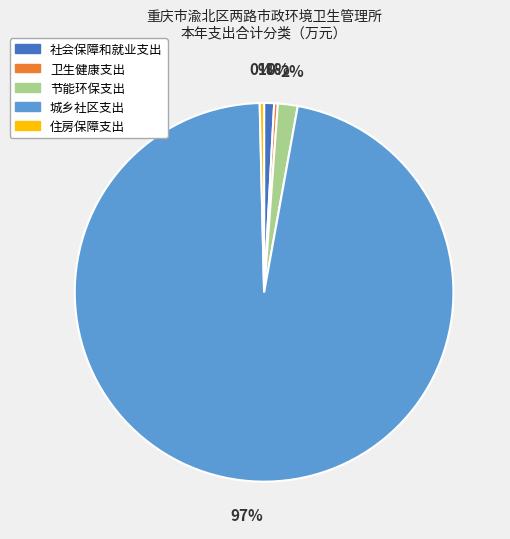

Is there any slice that represents more than half of the pie?

Yes